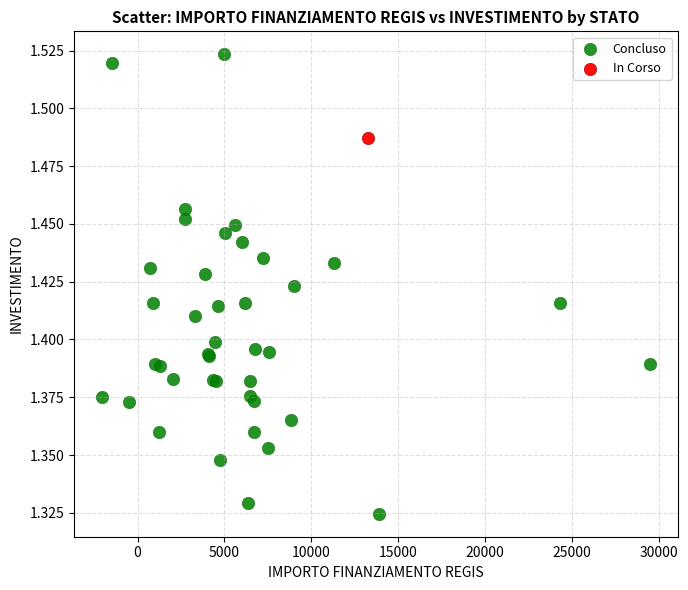

What are all the series names shown in the legend?

Concluso, In Corso